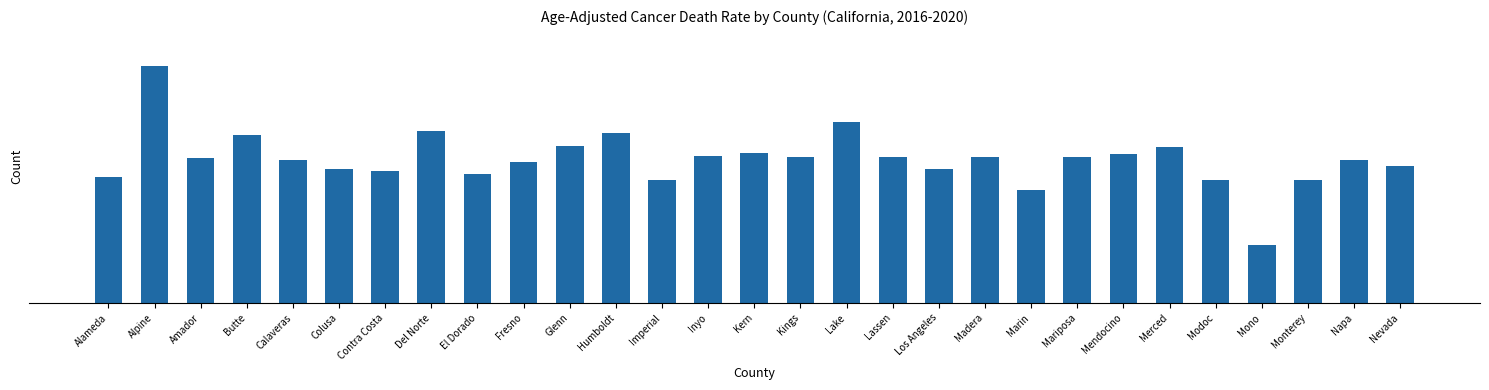

What is the difference between the maximum and minimum values?

178.2